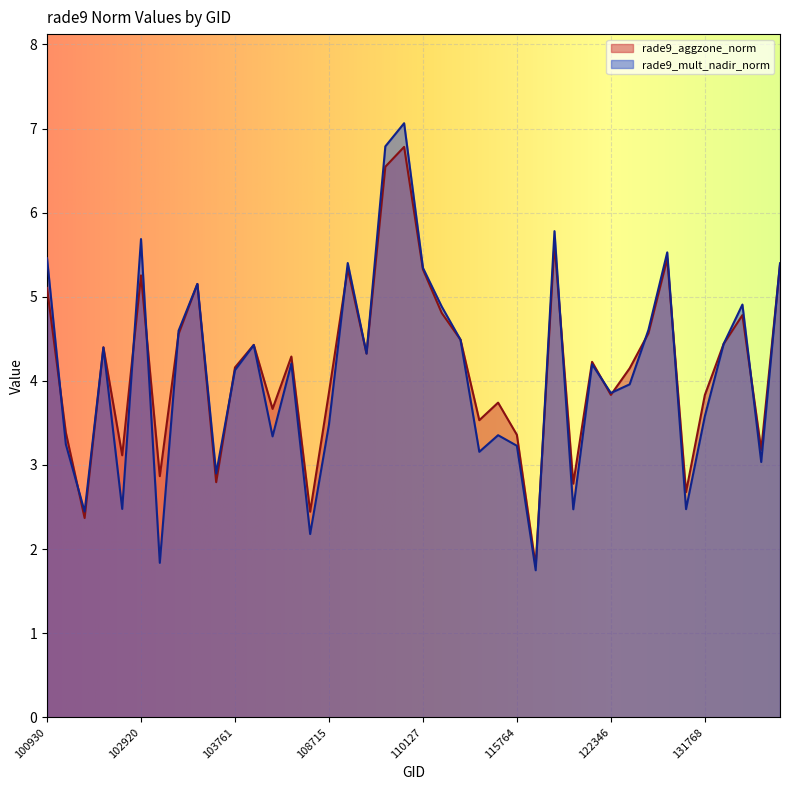

Rank the series by their average value, from lowest to highest.

rade9_mult_nadir_norm, rade9_aggzone_norm